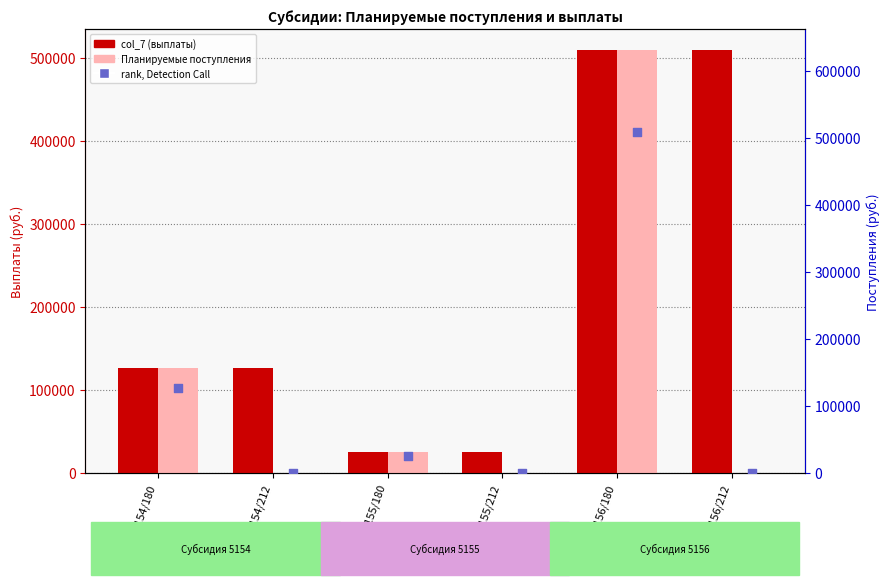

What is the total value across all series at 5155/180?

75000